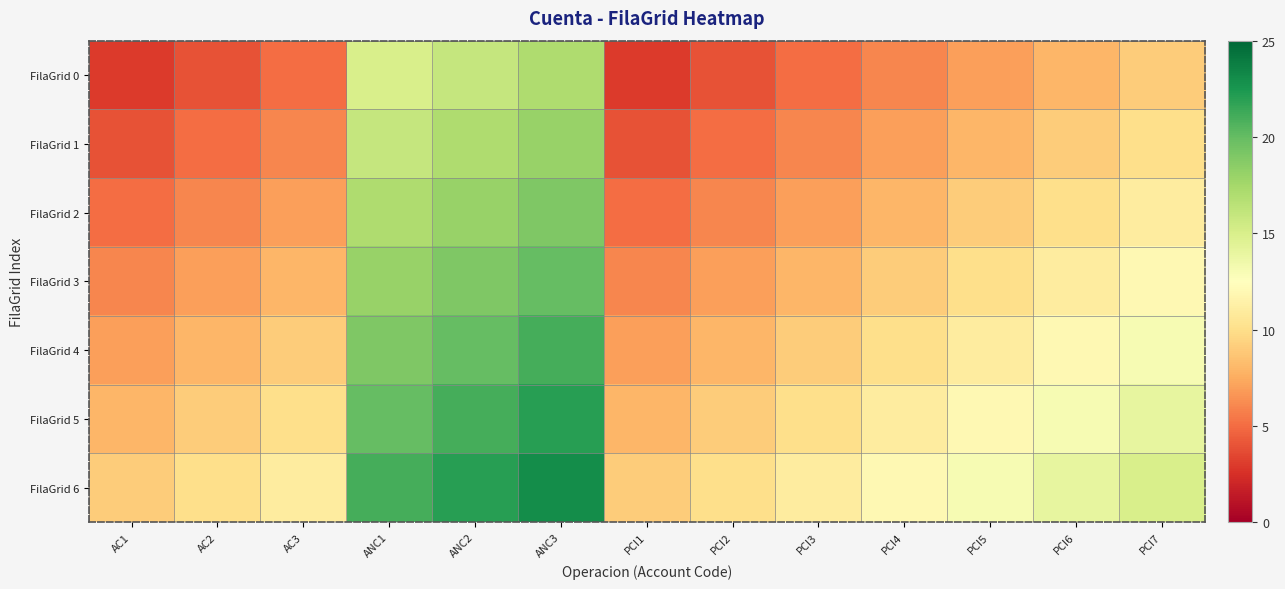

Which category has the highest value across all series?

ANC3